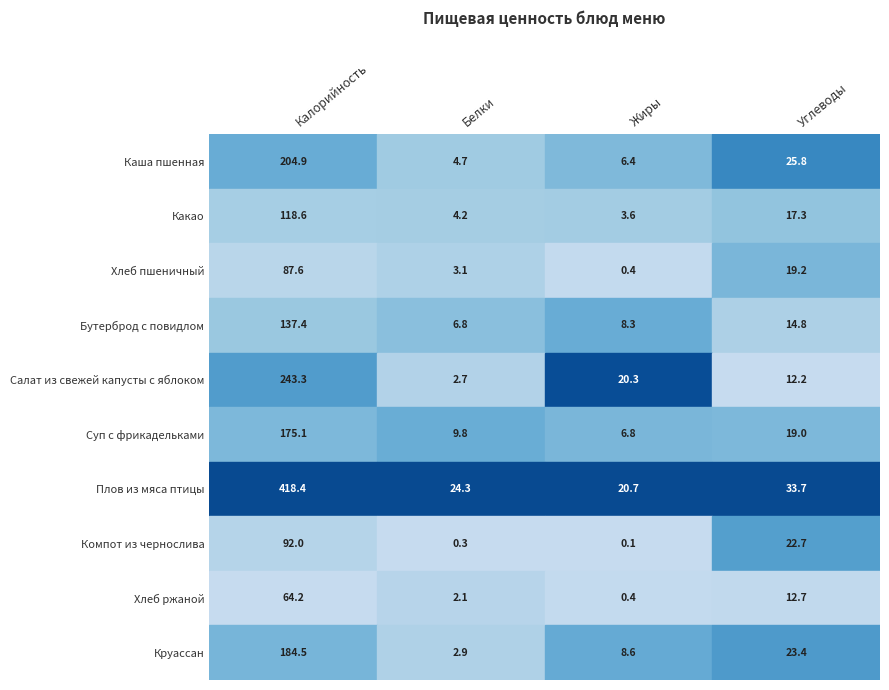

How many values in the Каша пшенная series exceed 25?

2